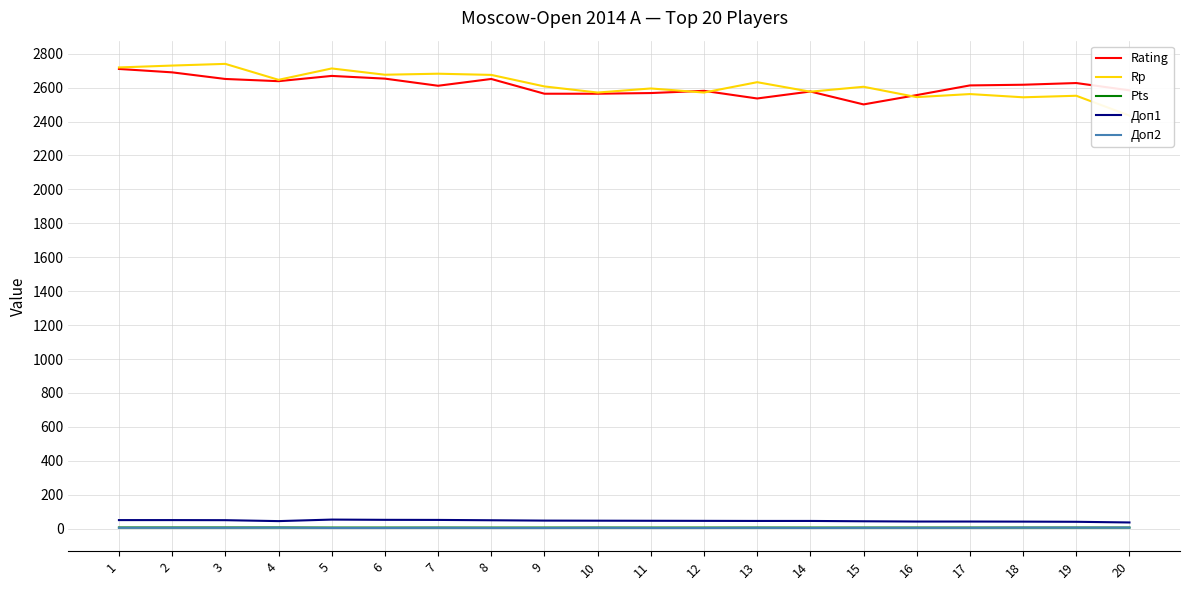

The Доп1 series shows 53.5 at 5. True or false?

True